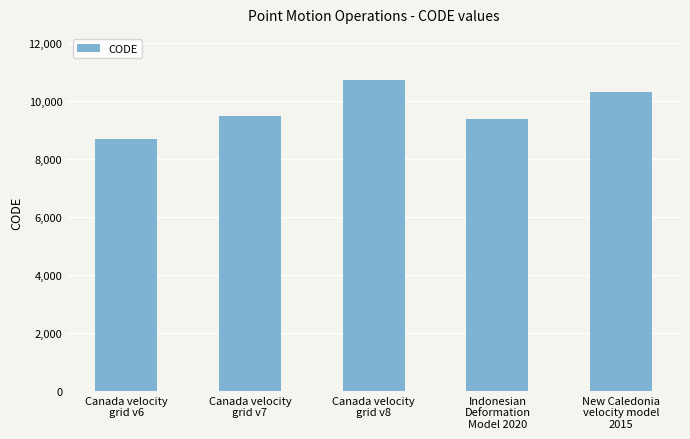

The chart shows a value of 16558 at New Caledonia
velocity model
2015. True or false?

False